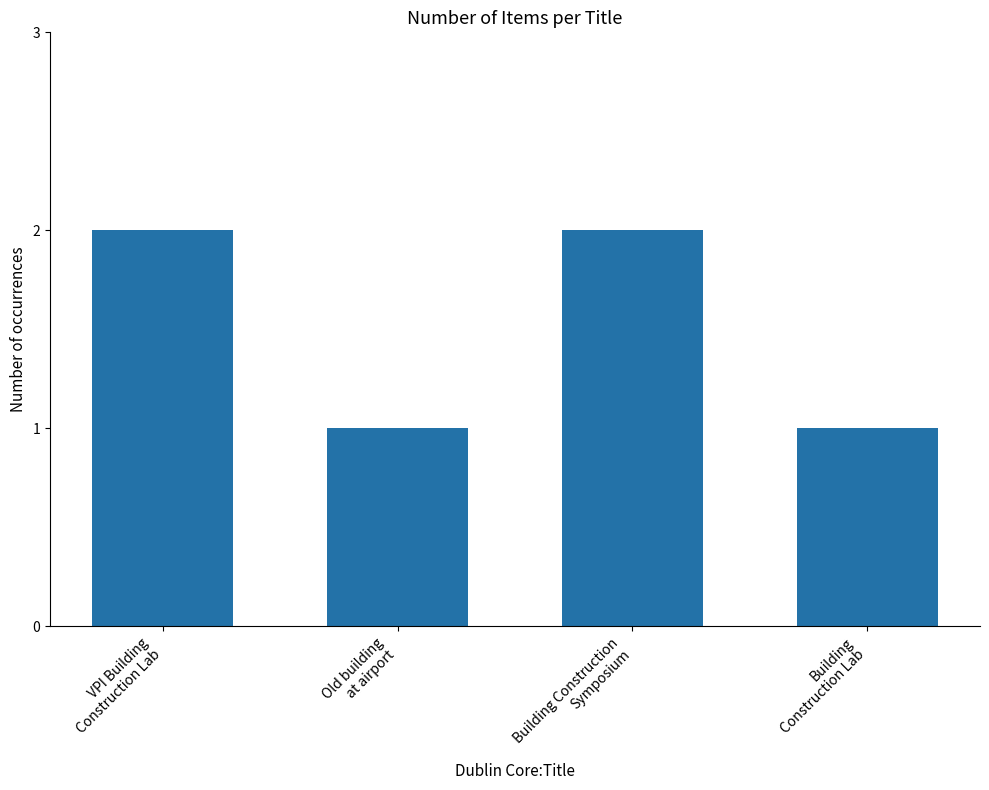

Reading left to right, list all the values displayed in this chart.

2	1	2	1